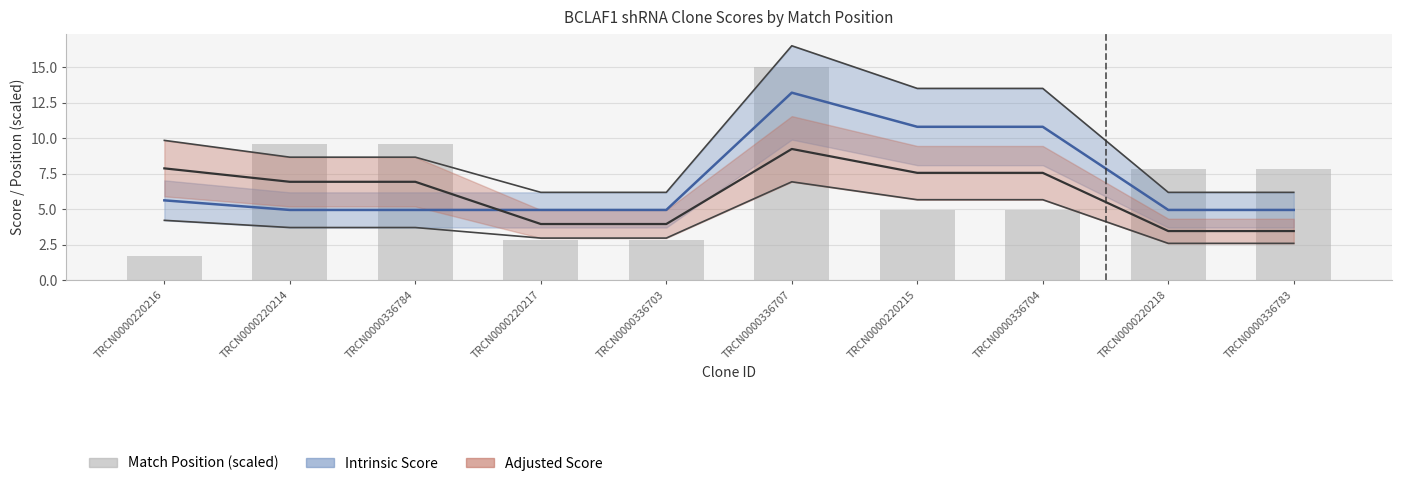

Are the bars horizontal?

No